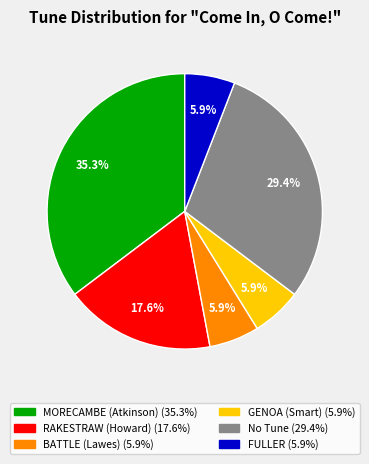

Is there a majority slice in this chart?

No